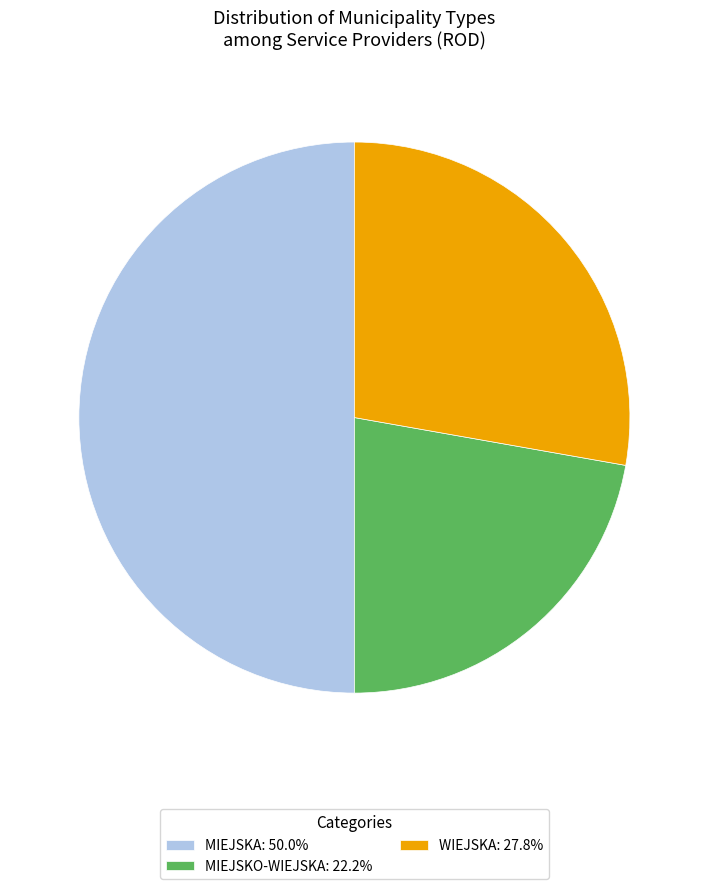

Is MIEJSKO-WIEJSKA: 22.2% the majority of the pie?

No